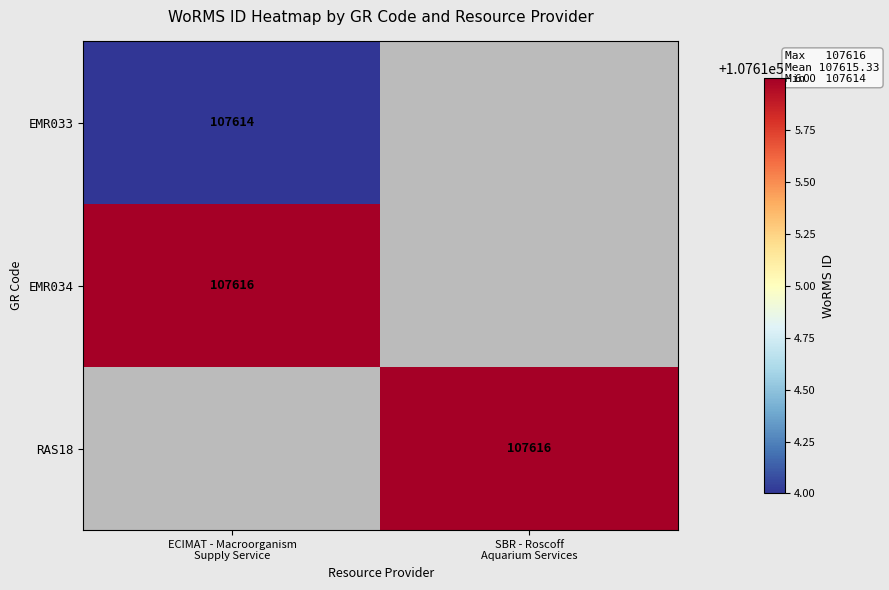

Which label corresponds to the largest value in the chart?

ECIMAT - Macroorganism
Supply Service